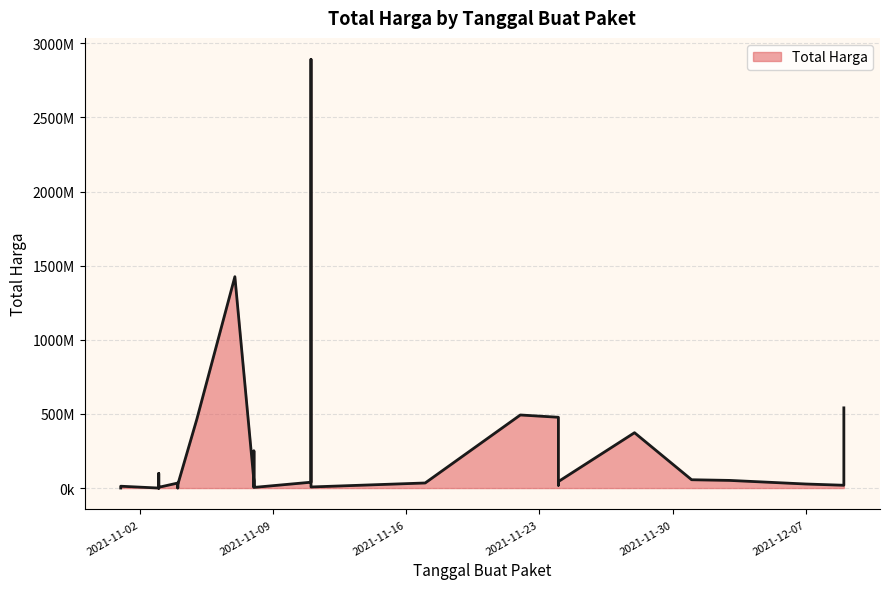

What is the ratio of the value at 2021-12-07 to the value at 2021-12-03?

0.5